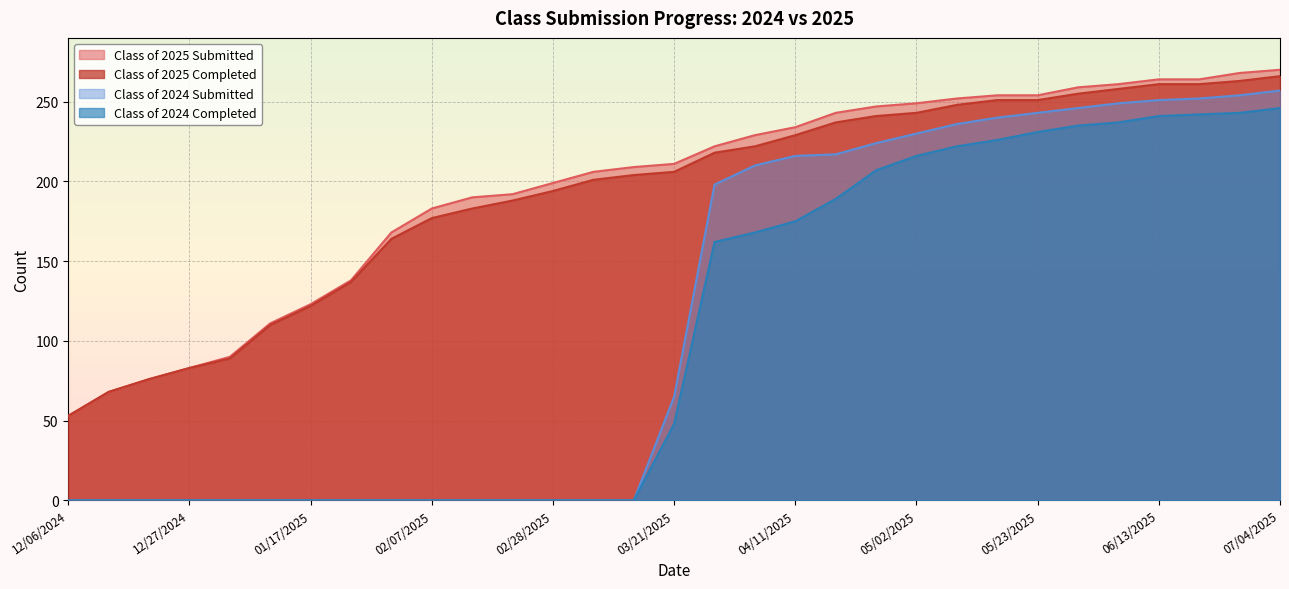

How many data points in Class of 2024 Submitted are less than 65?

15